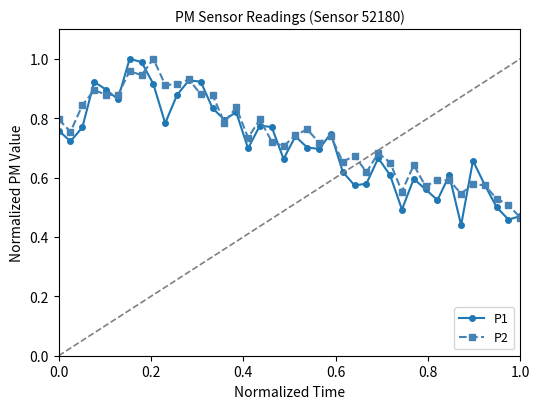

How many lines are shown in the chart?

2